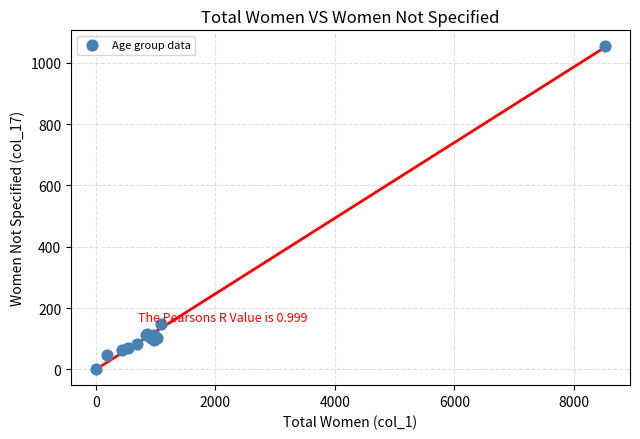

What Y value in the scatter plot is closest to 527?

147